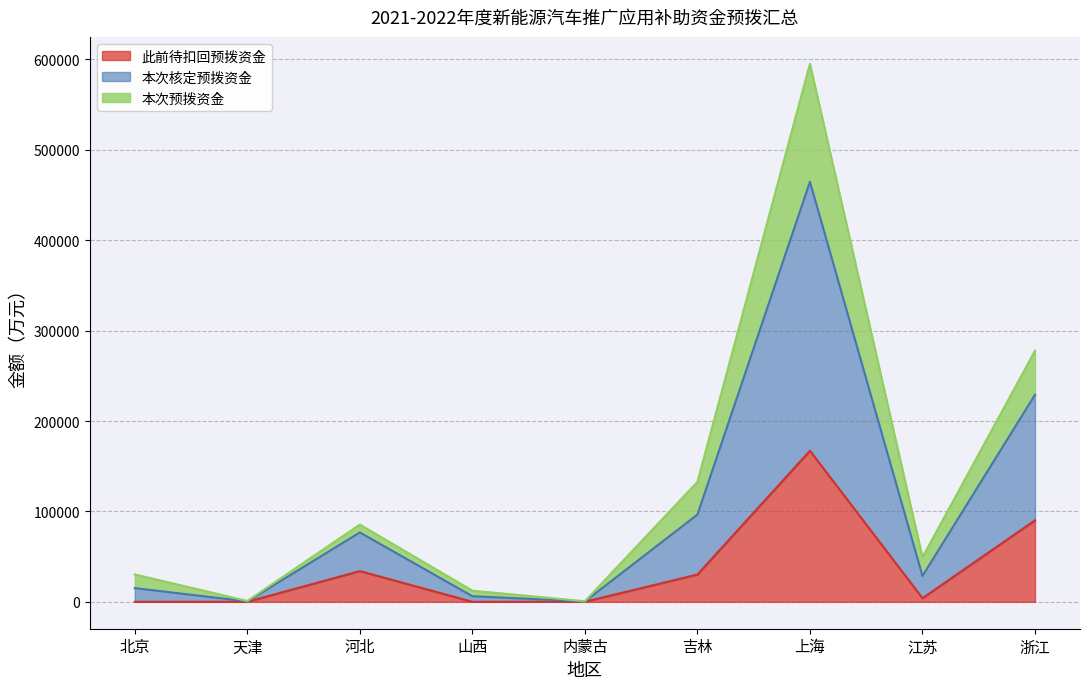

At which category is the sum across all series the highest?

上海